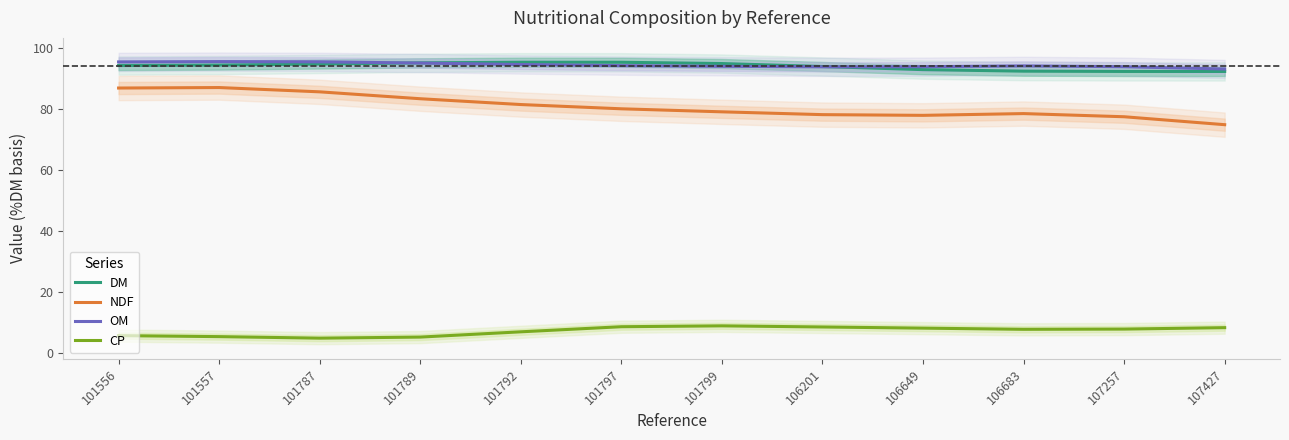

How many lines are shown in the chart?

4